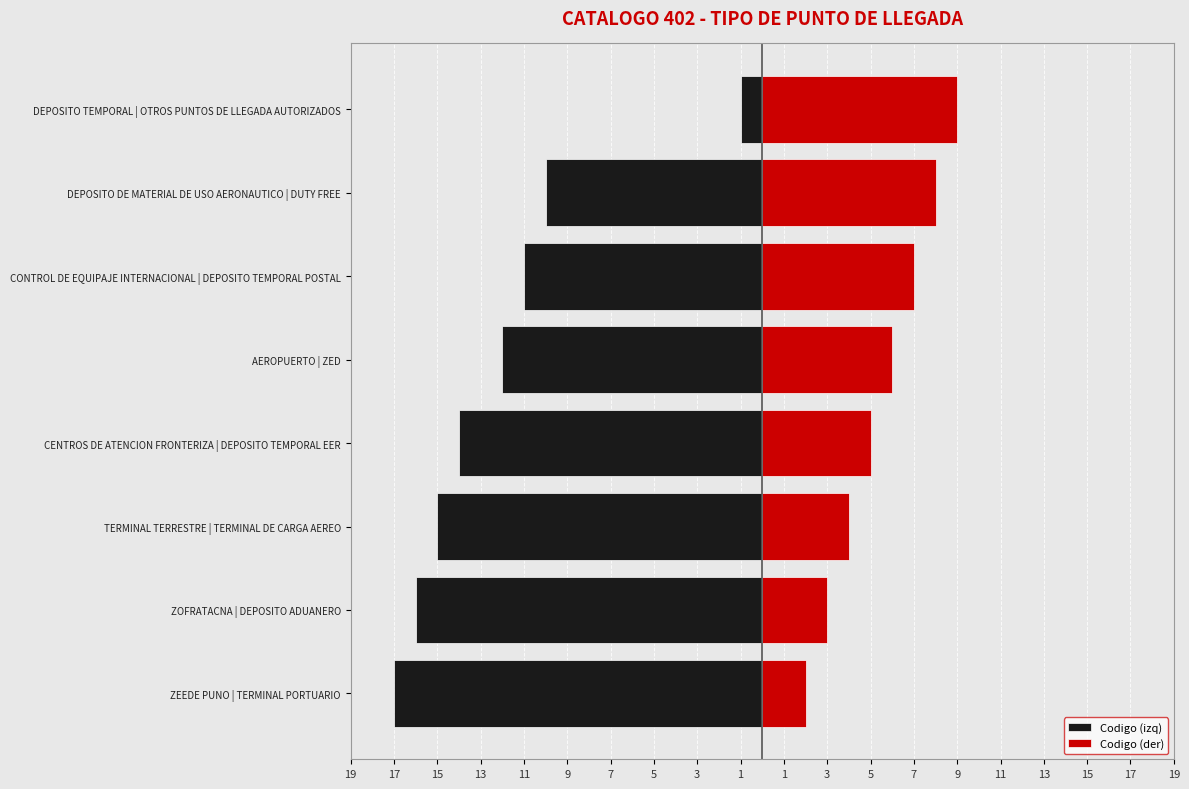

Does the chart contain any negative values?

Yes